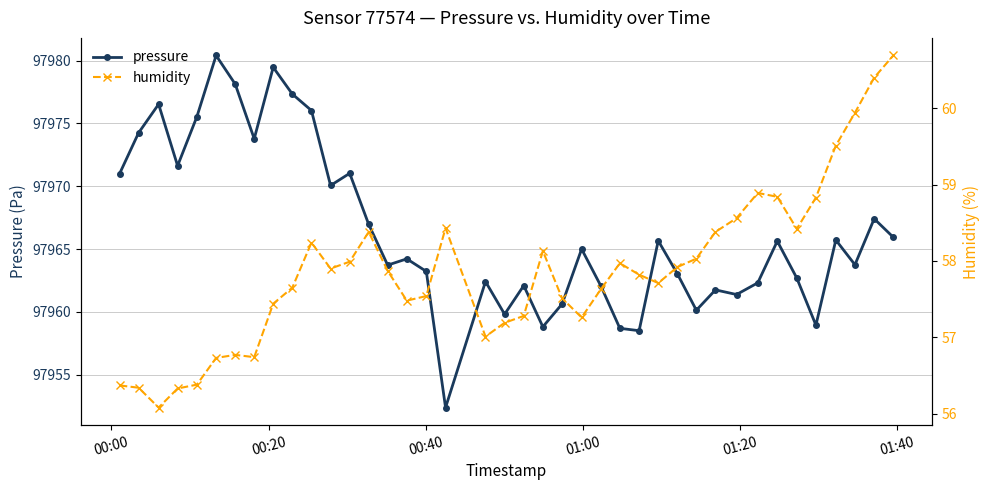

What is the value of the pressure point at the 8th from the left?

97973.8